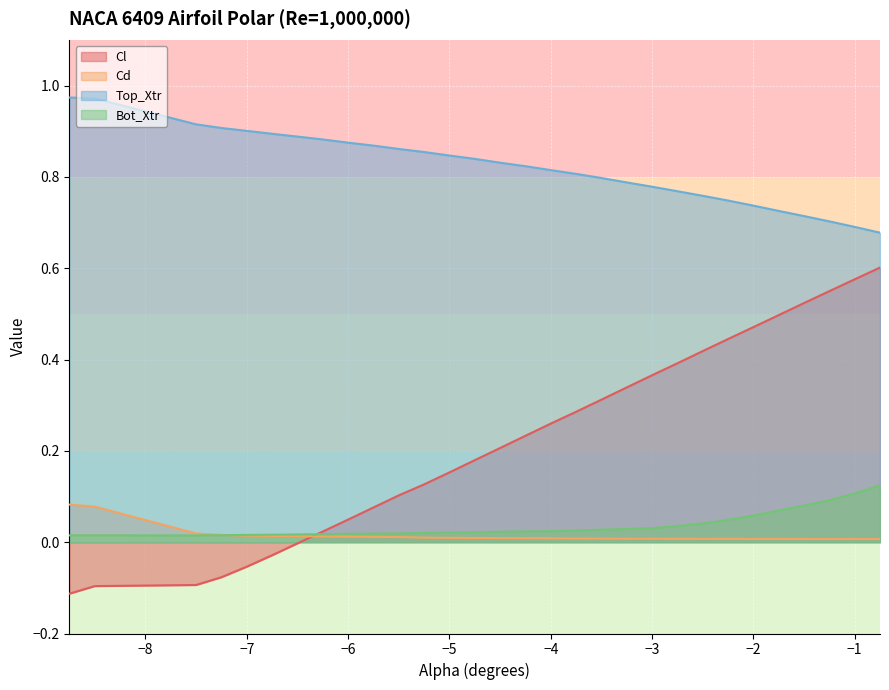

Which series changed the most between -8.75 and -1.0?

Cl